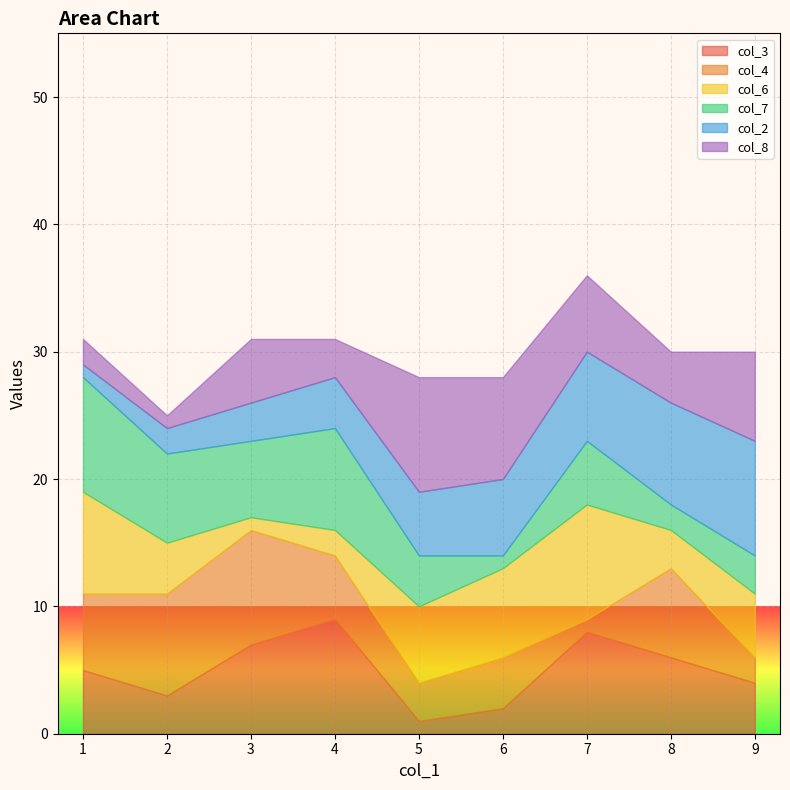

What are all the series names shown in the legend?

col_3, col_4, col_6, col_7, col_2, col_8